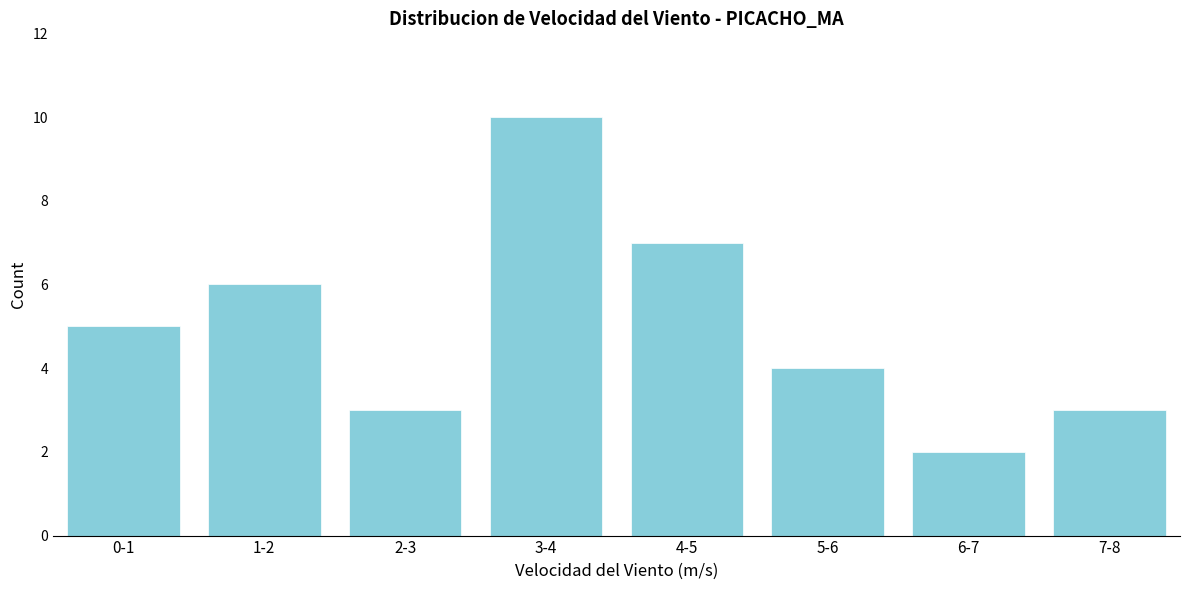

Reading left to right, what are all the values shown in this chart?

5	6	3	10	7	4	2	3